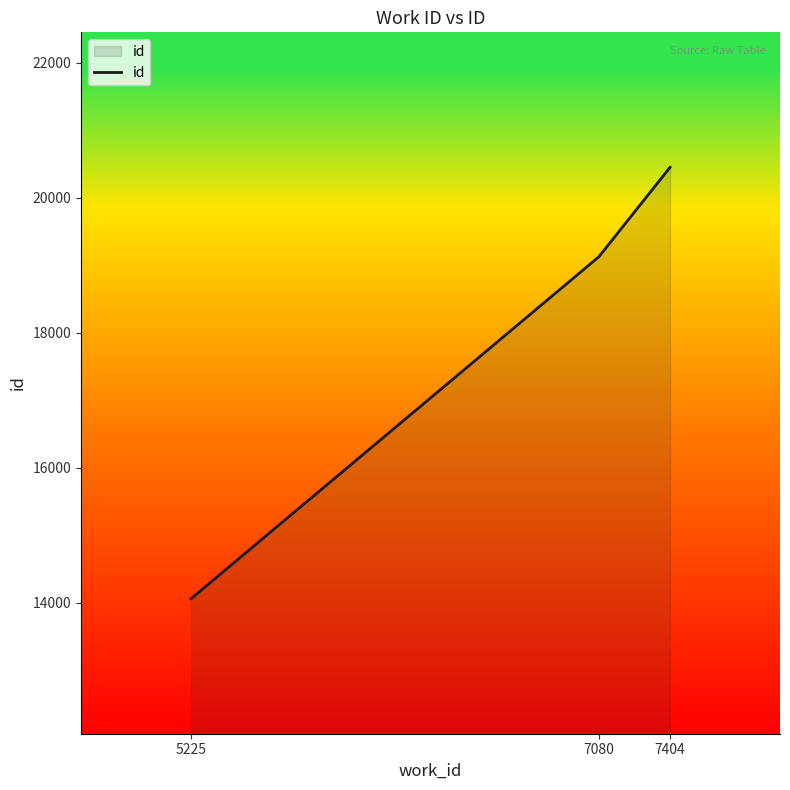

What is the minimum value shown in the chart?

14056